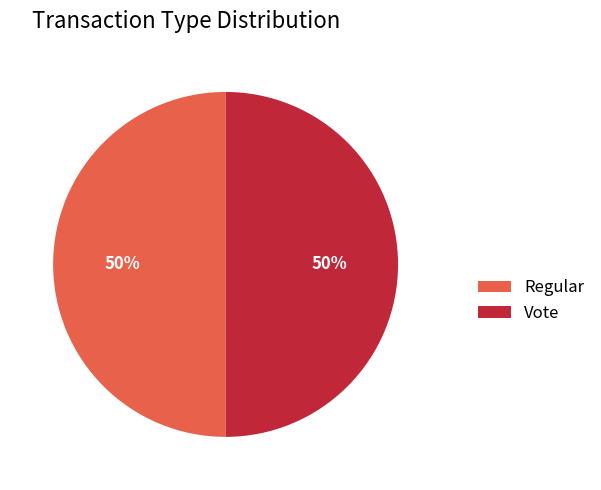

Combined, do Regular and Vote account for over 50%?

Yes